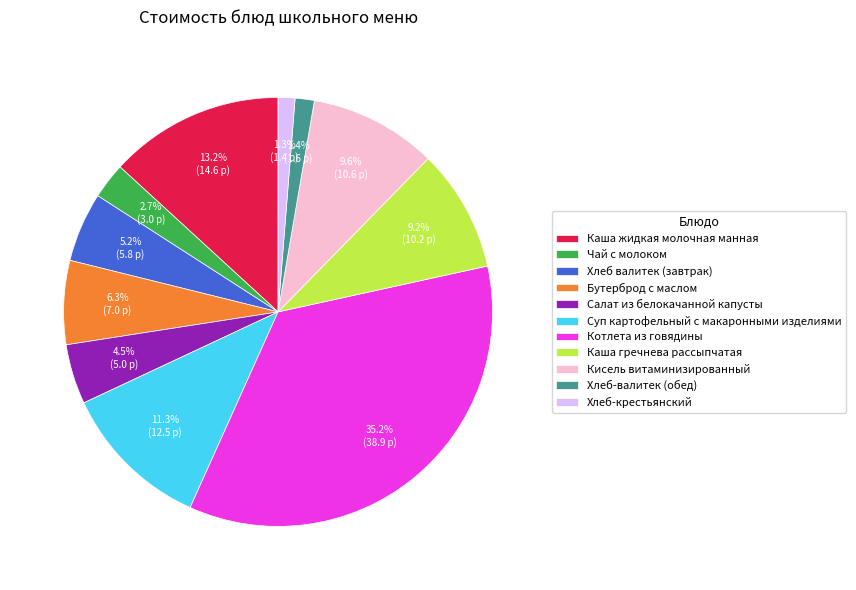

Which has a higher value, Хлеб-валитек (обед) or Кисель витаминизированный?

Кисель витаминизированный